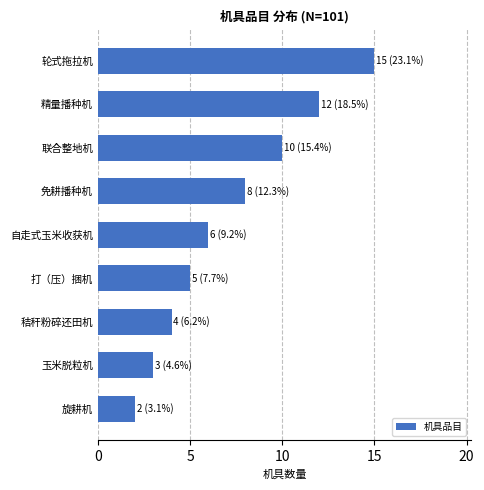

What is the sum of all values?

65